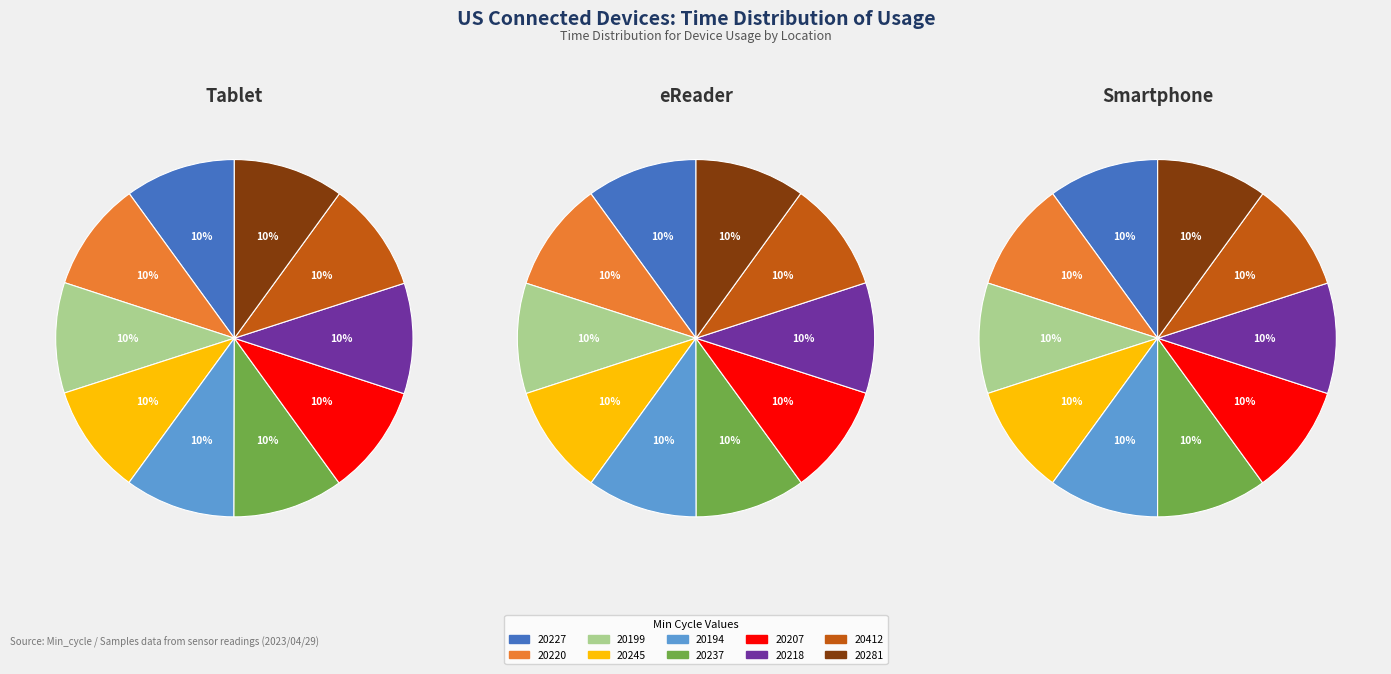

How many slices are in this pie chart?

10